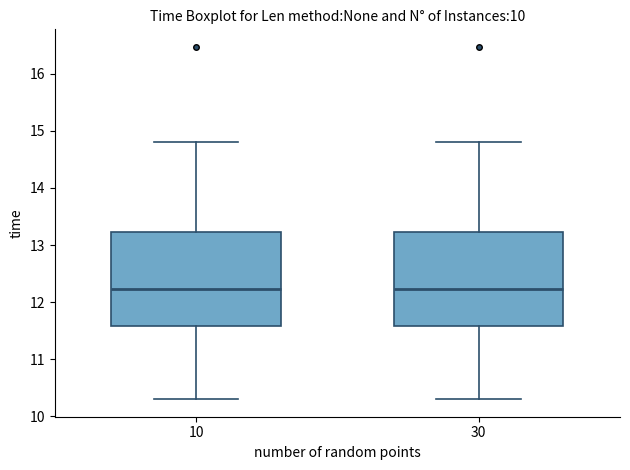

Reading left to right, read every box against the y-axis: the position of its median line, the range the box covers, and the ends of its whiskers. The values are not printed on the chart, so give them approximately, as read against the axis.

10: median 12.2, box 11.6 to 13.2, whiskers 10.3 to 14.8
30: median 12.2, box 11.6 to 13.2, whiskers 10.3 to 14.8